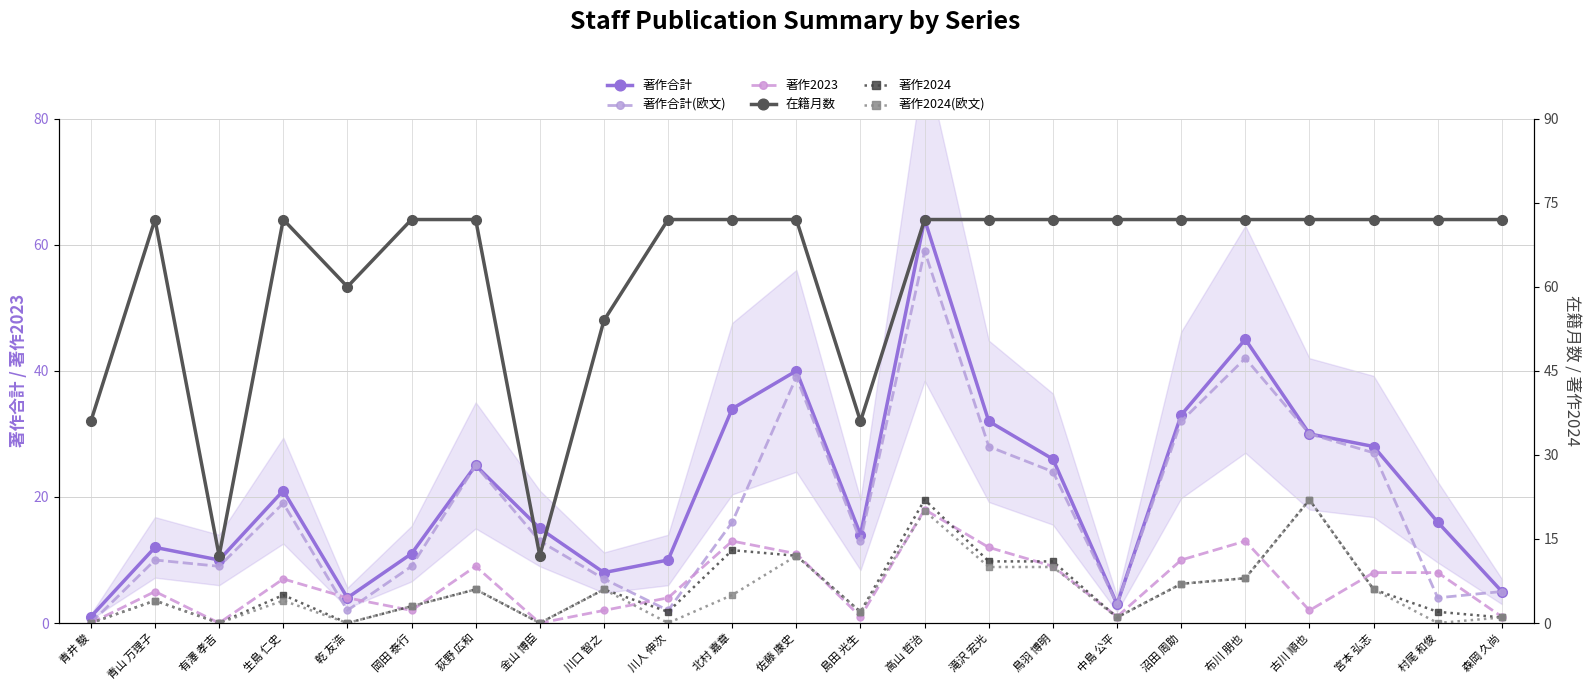

List the series in order of their peak value, highest first.

在籍月数, 著作合計, 著作合計(欧文), 著作2024, 著作2024(欧文), 著作2023